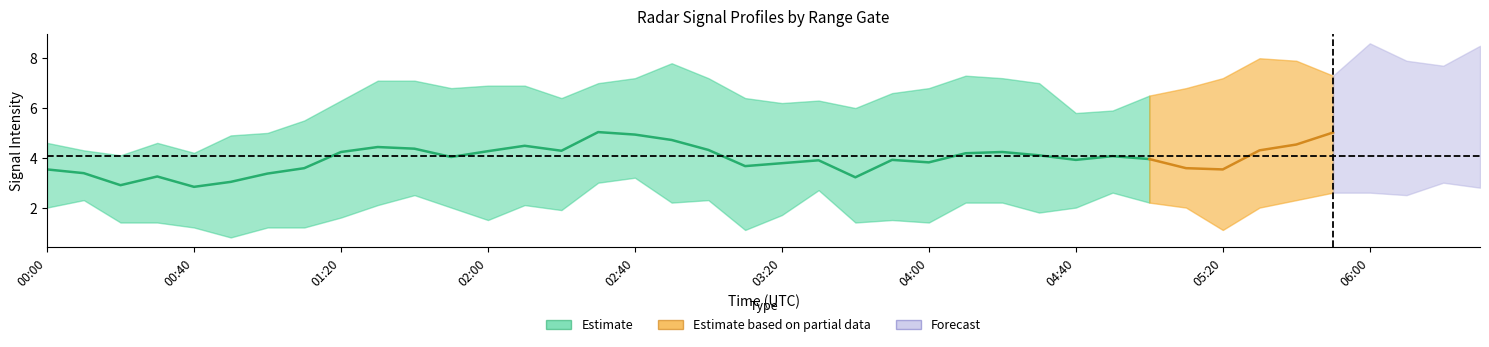

What is the difference between the col_6.183 values at 2009/05/11 05:20 and 2009/05/11 01:00?

0.1